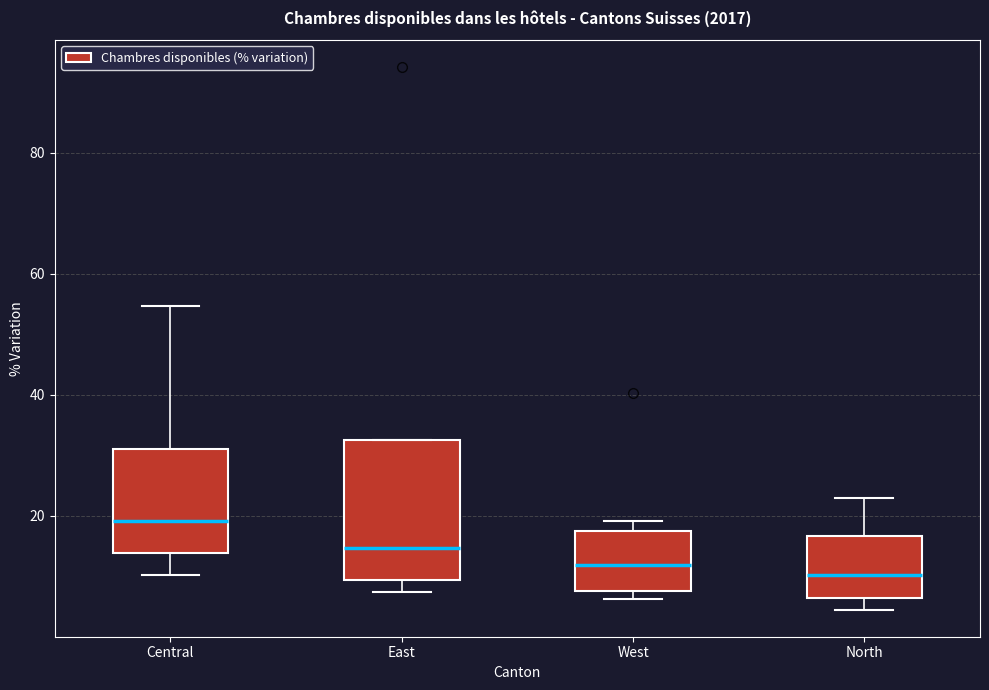

Comparing the boxes themselves (not the whiskers), which one is the tallest?

East